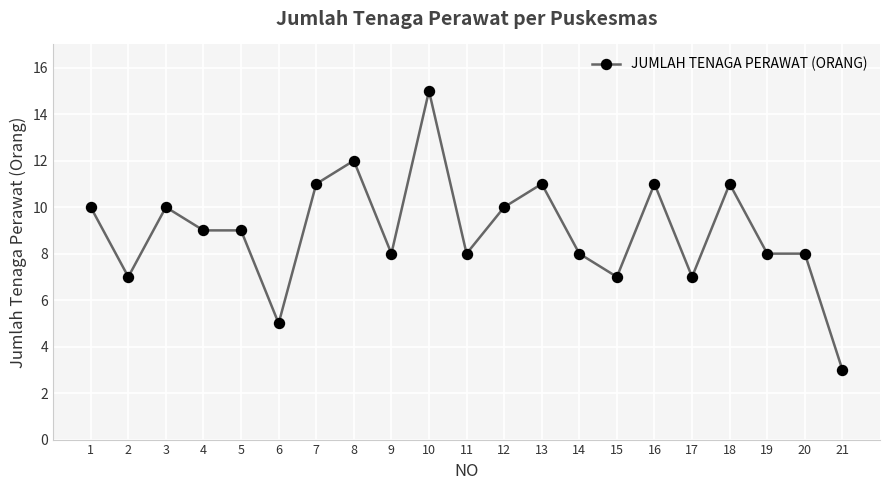

True or false: the data has more than 1 interior local peaks.

True